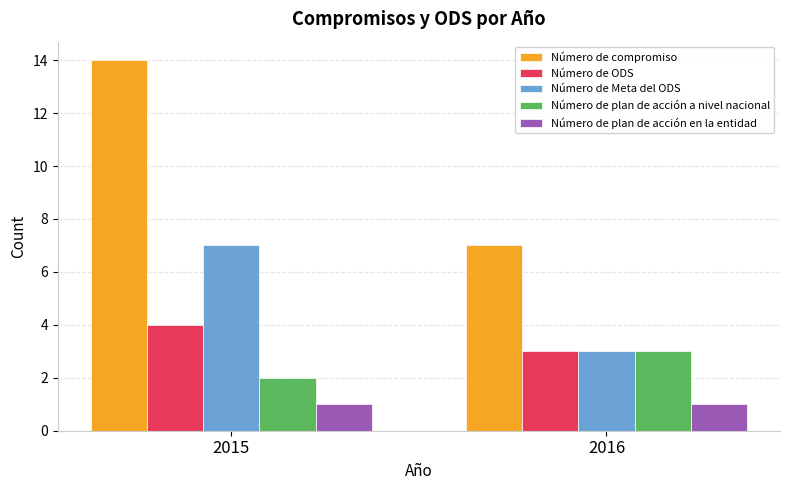

True or false: Número de Meta del ODS has a value of 5 at 2015.

False